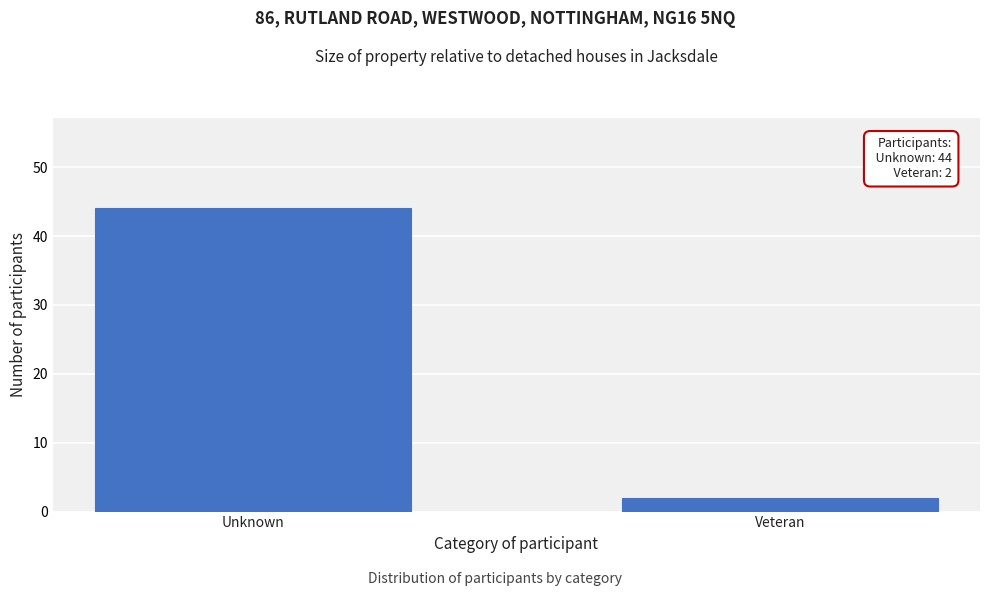

Reading left to right, extract all data points from this chart.

Unknown=44	Veteran=2